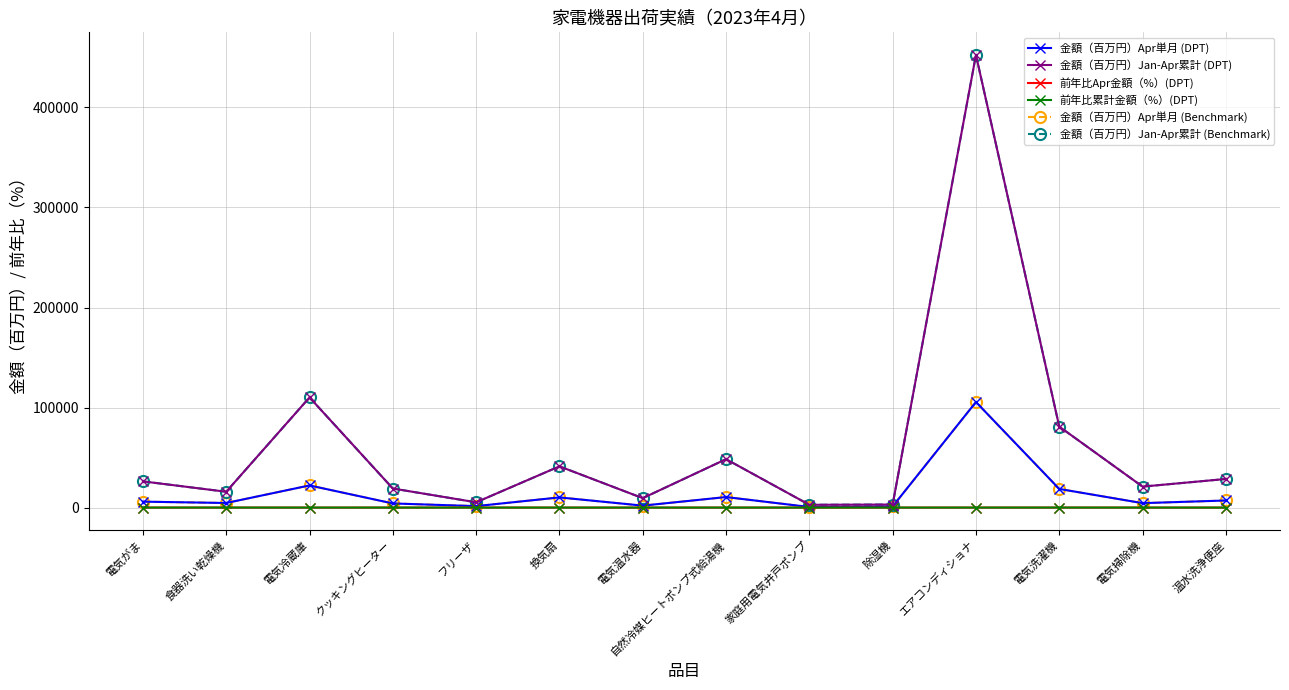

At how many categories does at least one series exceed 31356?

5